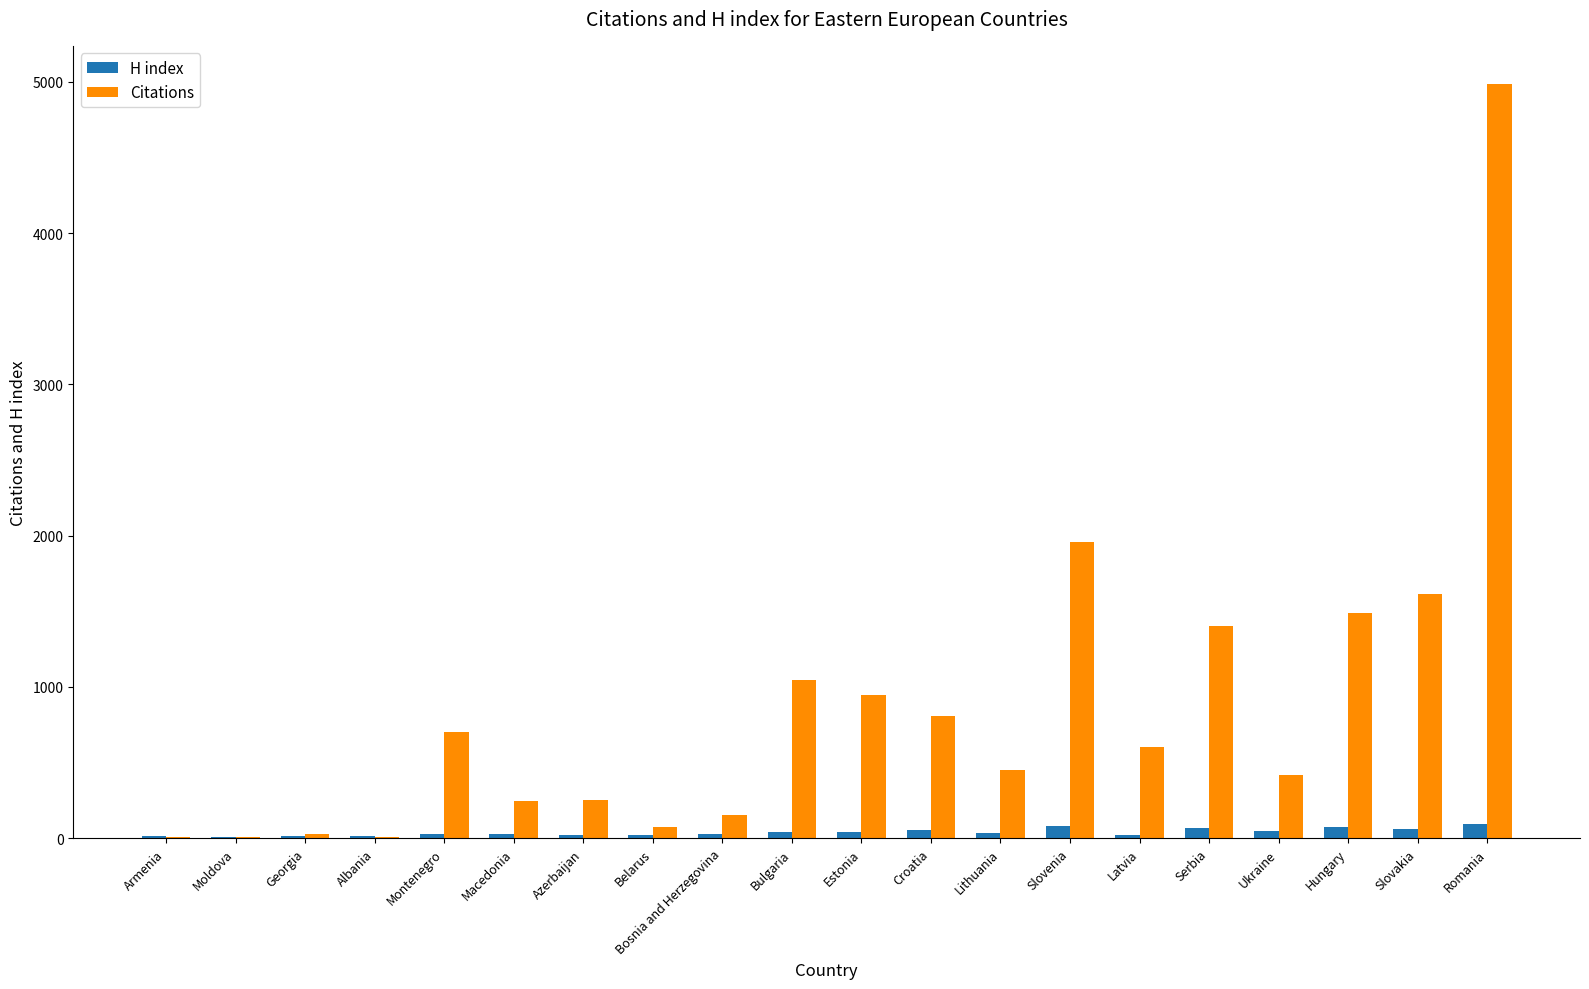

Where is Citations nearest to the value 2498?

Slovenia